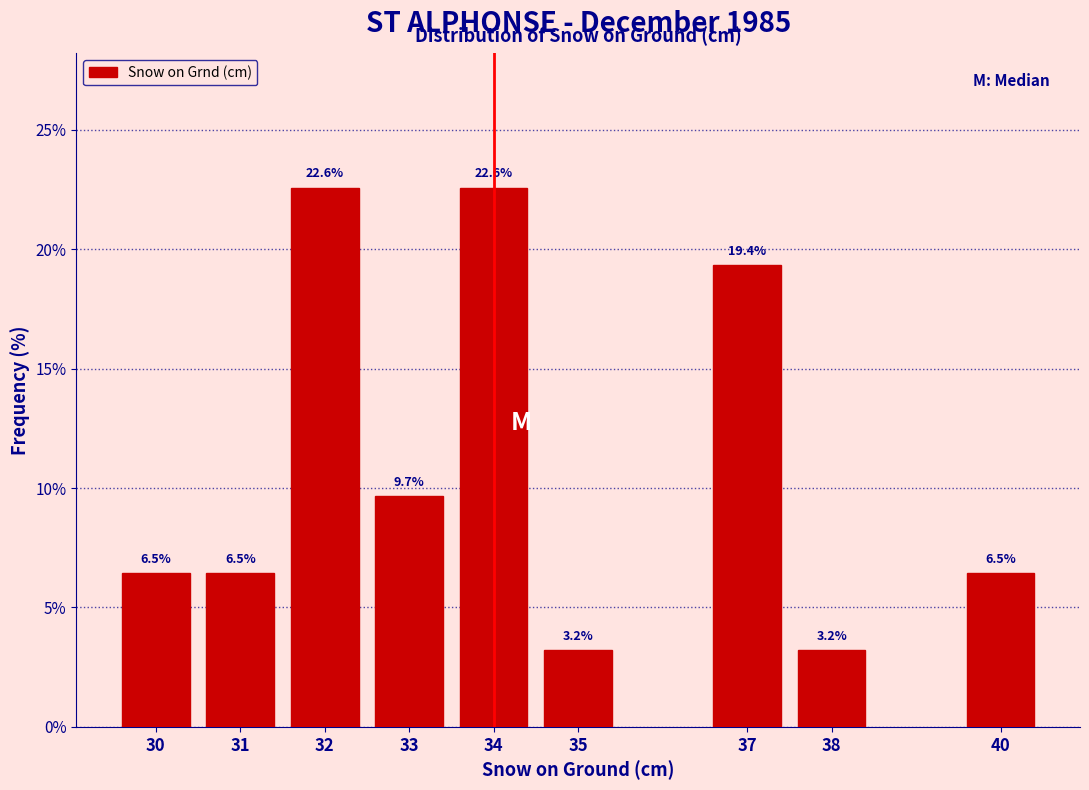

Reading right to left, transcribe all the data shown in this chart.

40=6.5	38=3.2	37=19.4	35=3.2	34=22.6	33=9.7	32=22.6	31=6.5	30=6.5